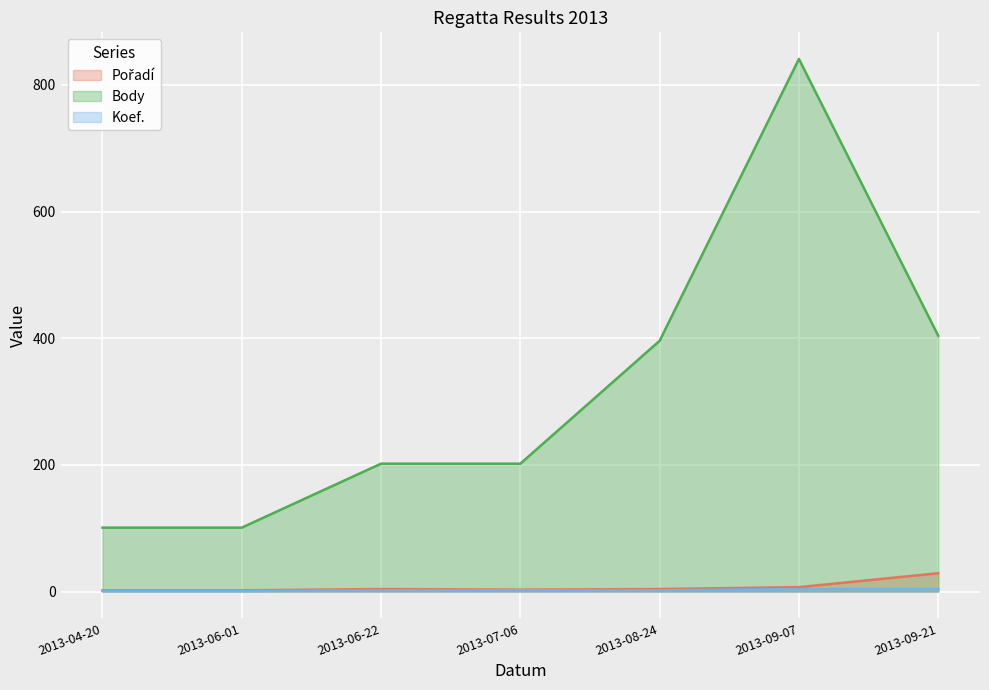

List the series in order of their peak value, lowest first.

Koef. (line), Pořadí (line), Body (line)